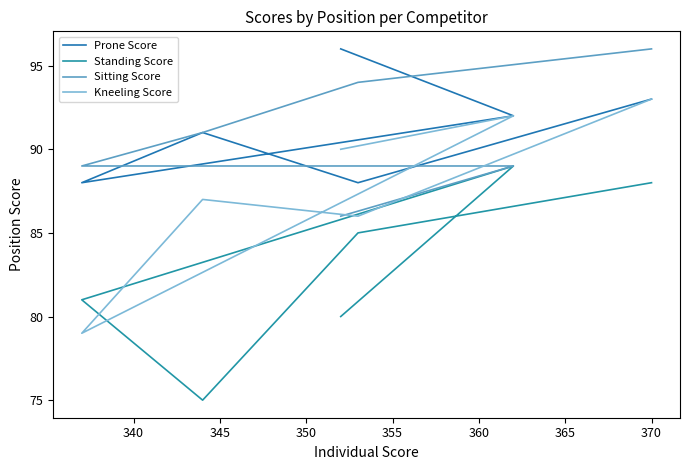

What is the minimum value shown in the chart?

75